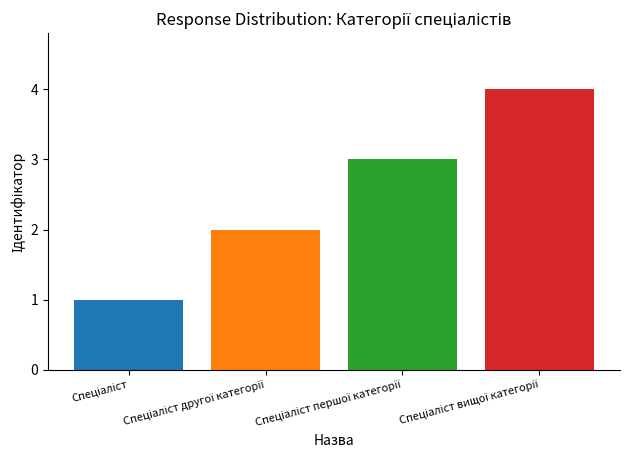

What is the greatest value displayed?

4